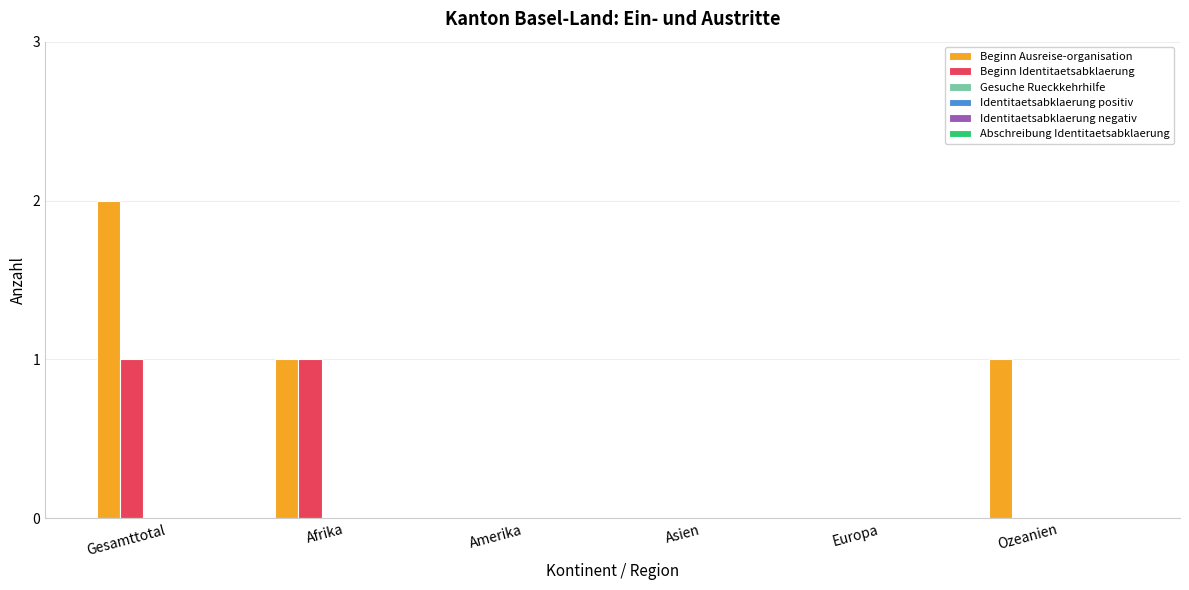

Which series has the largest total across all categories?

Beginn Ausreise-organisation